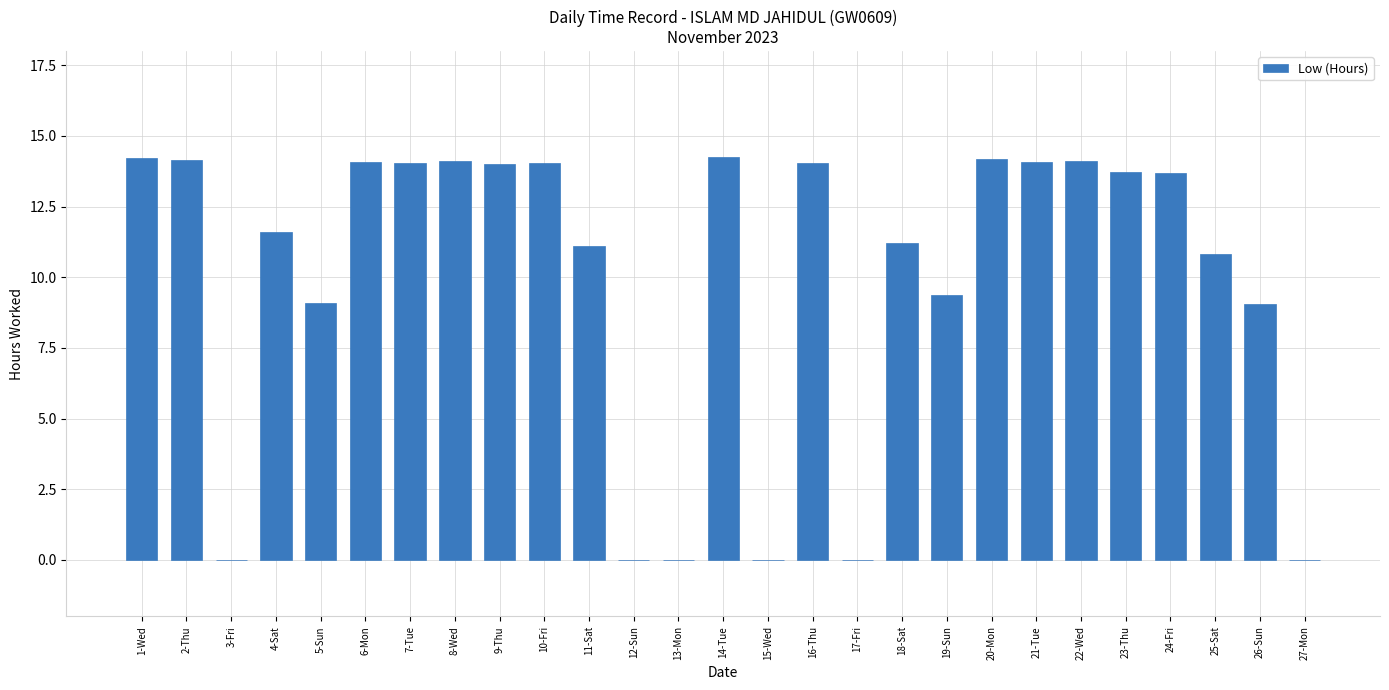

What is the change in value from 16-Thu to 27-Mon?

-14.1